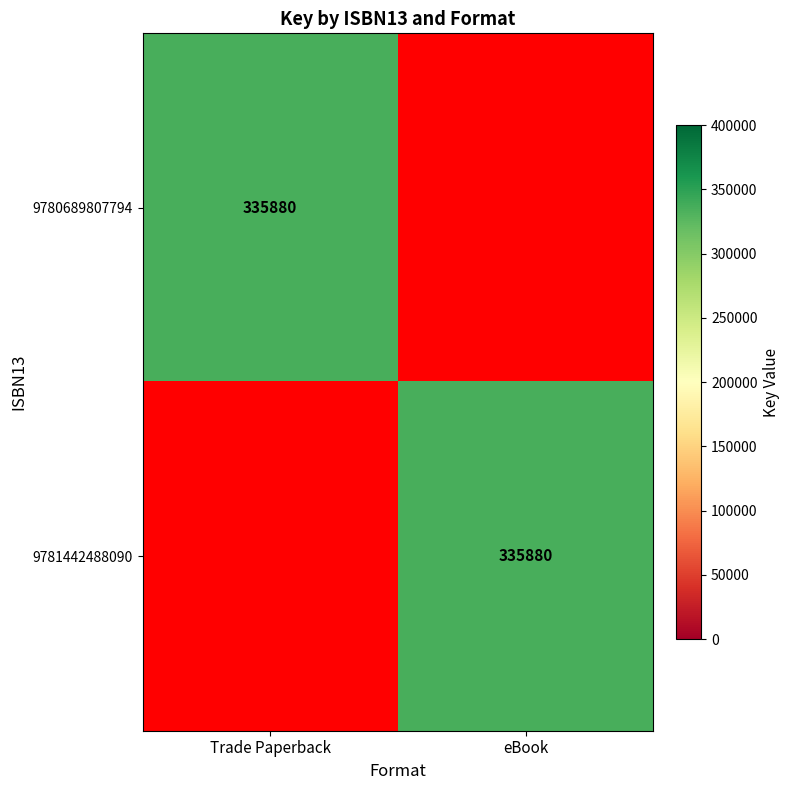

Is it true that 9780689807794 equals 335880 at Trade Paperback?

True